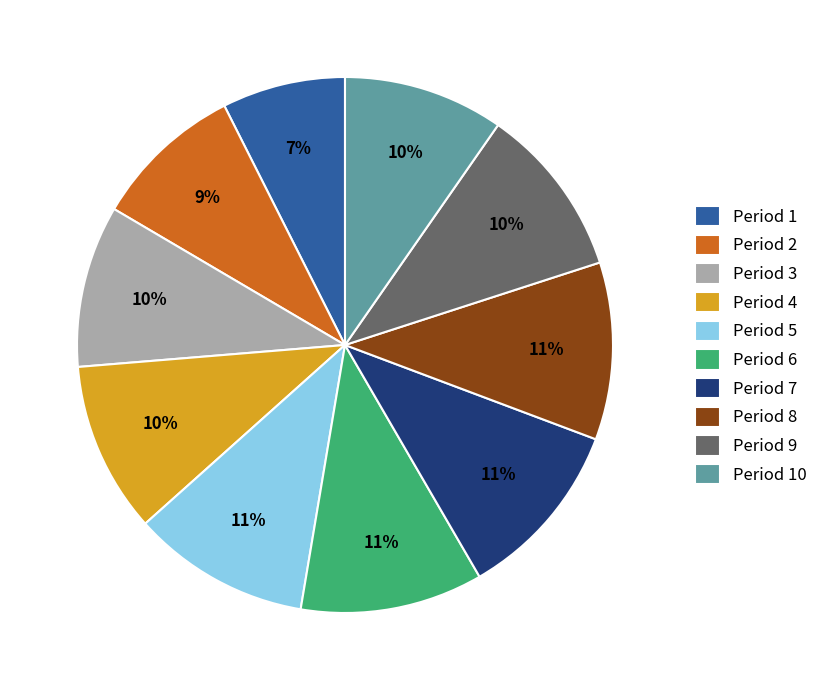

To the nearest percent, what percentage of the pie is Period 1?

7%